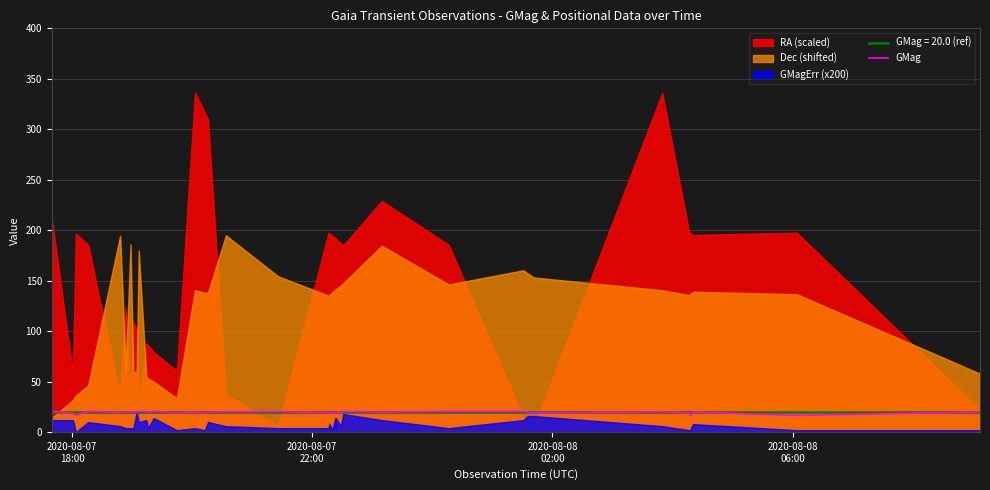

True or false: the data shows 11.2 at 11.

False